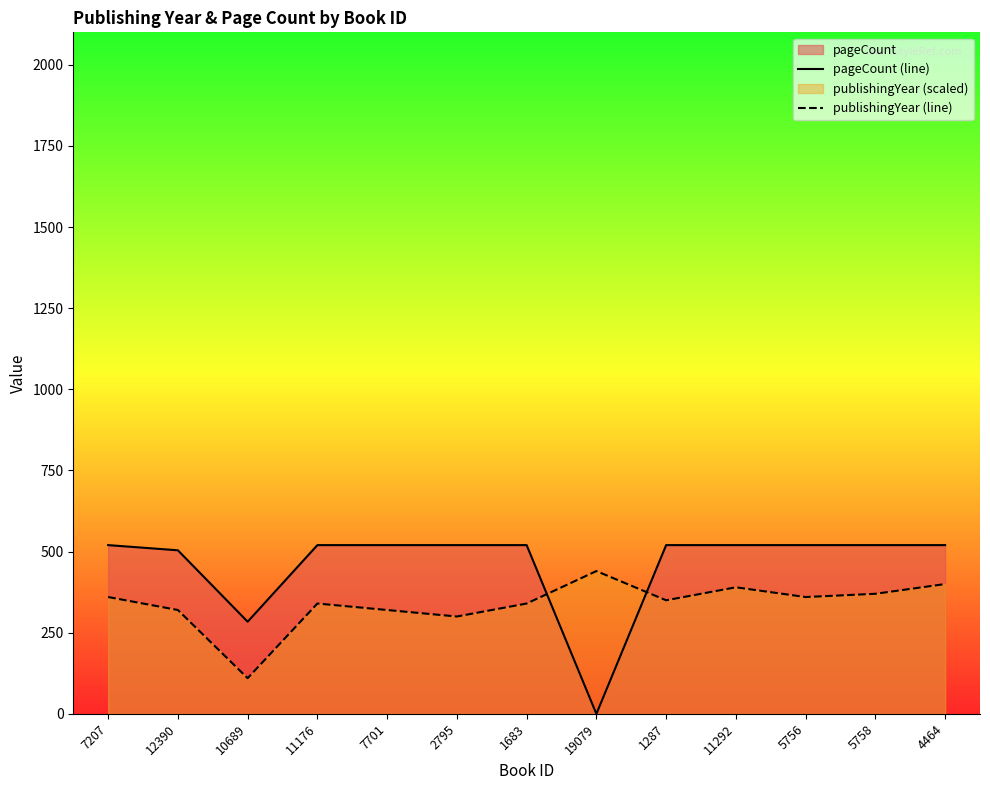

Reading left to right, extract all data points from this chart.

pageCount (line): 7207=520	12390=504	10689=284	11176=520	7701=520	2795=520	1683=520	19079=0	1287=520	11292=520	5756=520	5758=520	4464=520
publishingYear (line): 7207=360	12390=320	10689=110	11176=340	7701=320	2795=300	1683=340	19079=440	1287=350	11292=390	5756=360	5758=370	4464=400